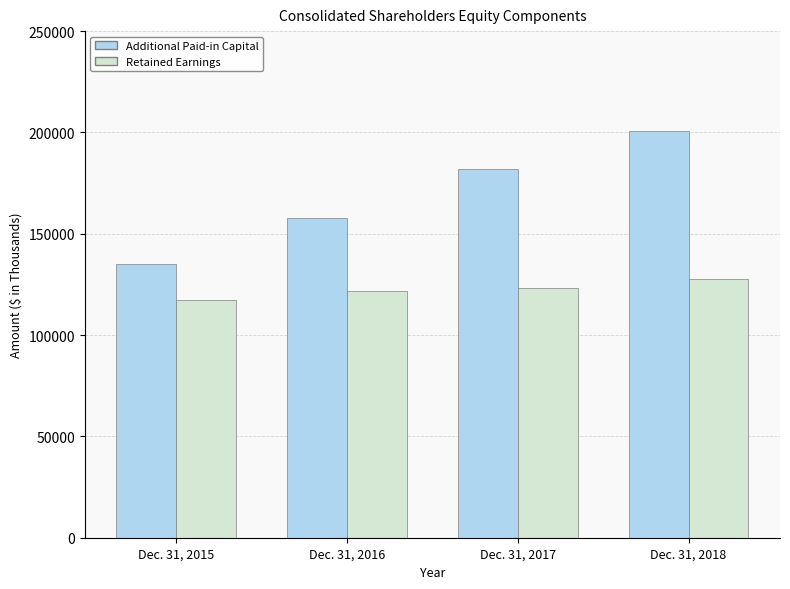

Reading right to left, list all the values displayed in this chart.

Additional Paid-in Capital: Dec. 31, 2018=200696	Dec. 31, 2017=181910	Dec. 31, 2016=157569	Dec. 31, 2015=134967
Retained Earnings: Dec. 31, 2018=127717	Dec. 31, 2017=123010	Dec. 31, 2016=121799	Dec. 31, 2015=117135